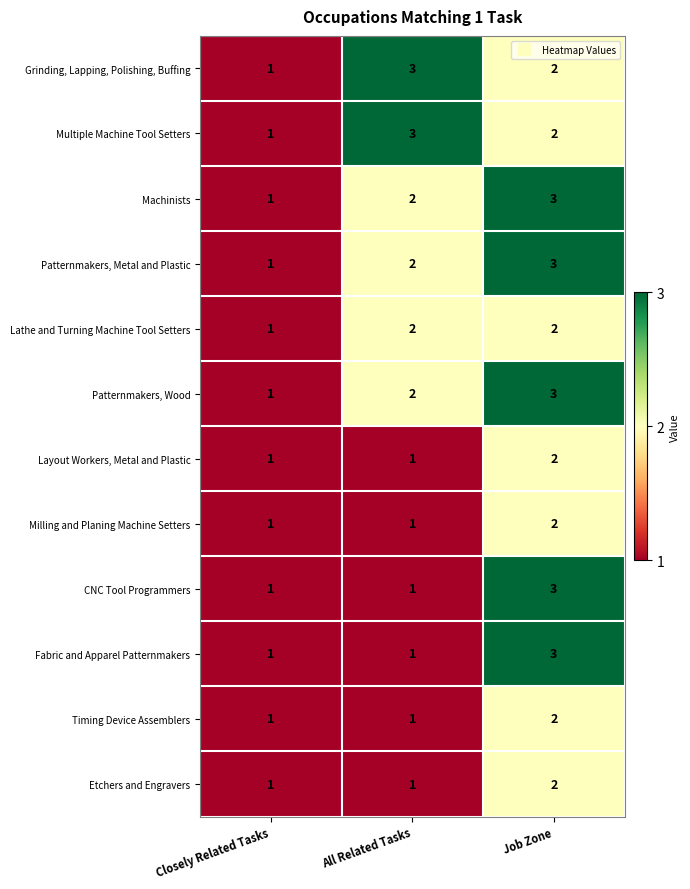

What is the highest value of the CNC Tool Programmers series?

3